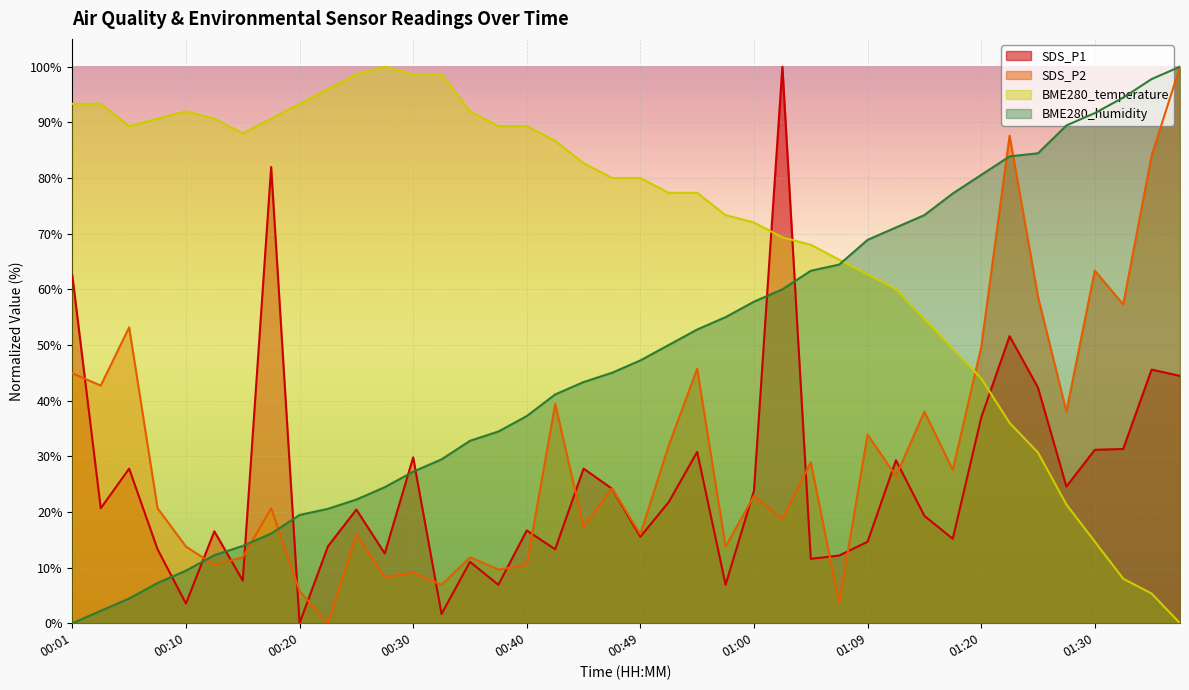

Between which two adjacent categories do SDS_P1 and BME280_humidity first intersect?

00:08 and 00:10